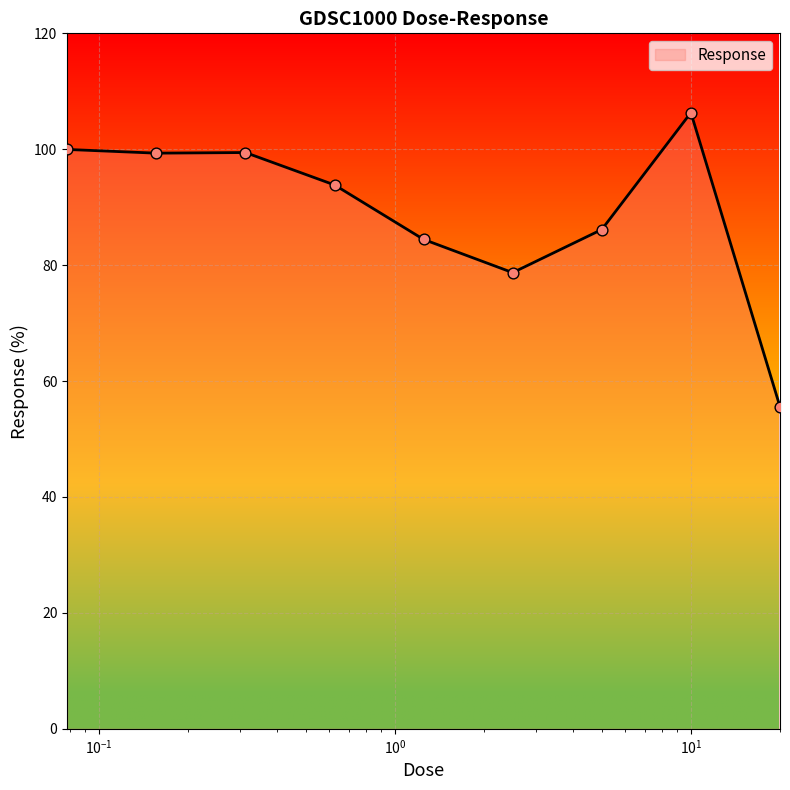

What is the smallest value displayed?

55.6